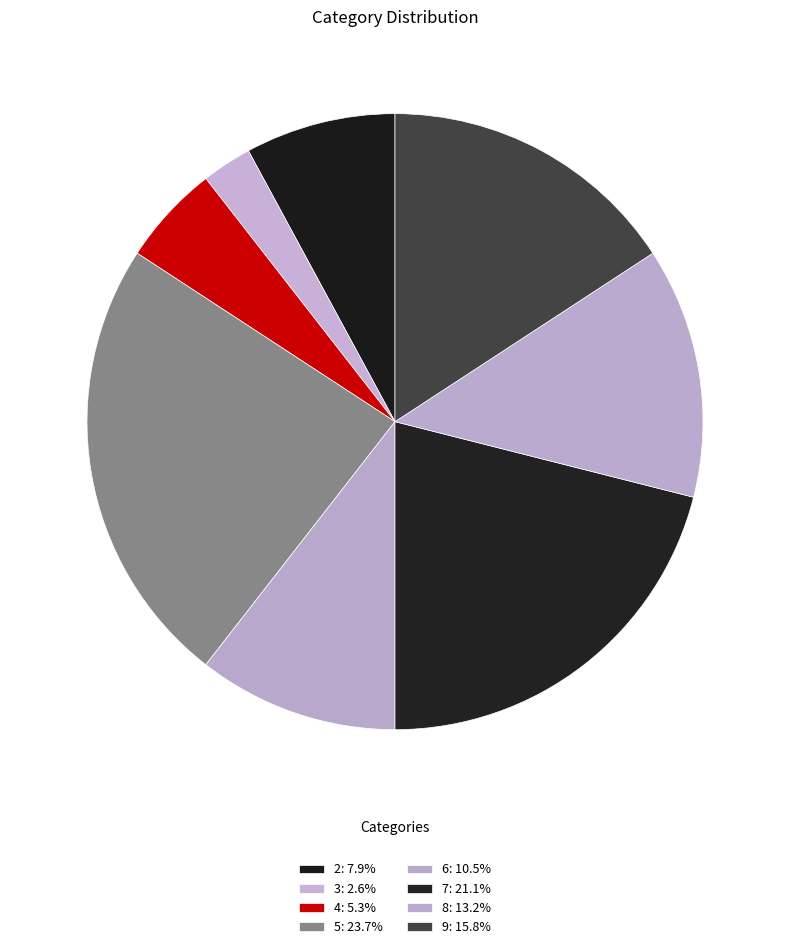

What is the change in value from 5 to 9?

-3